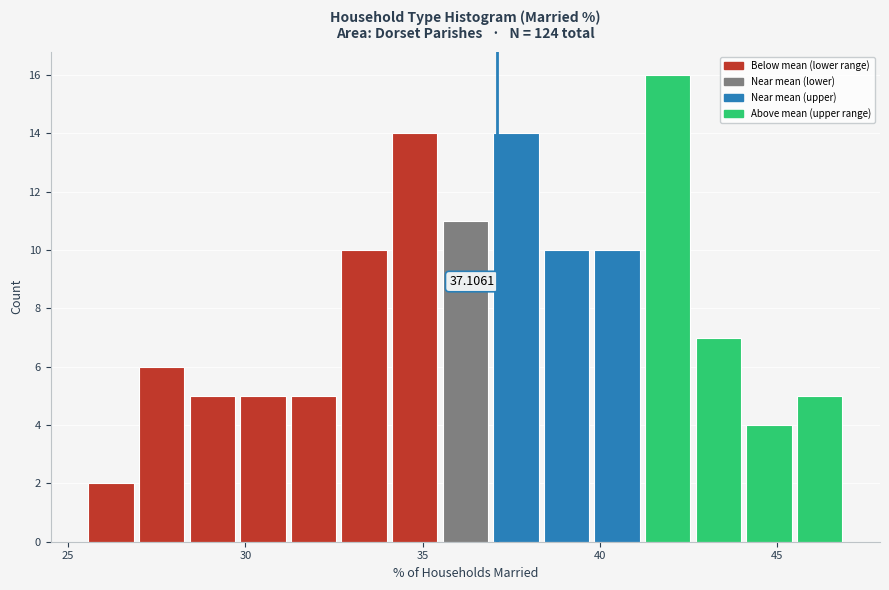

Read against the x-axis, roughly where is the centre of the tallest bar?

42.0